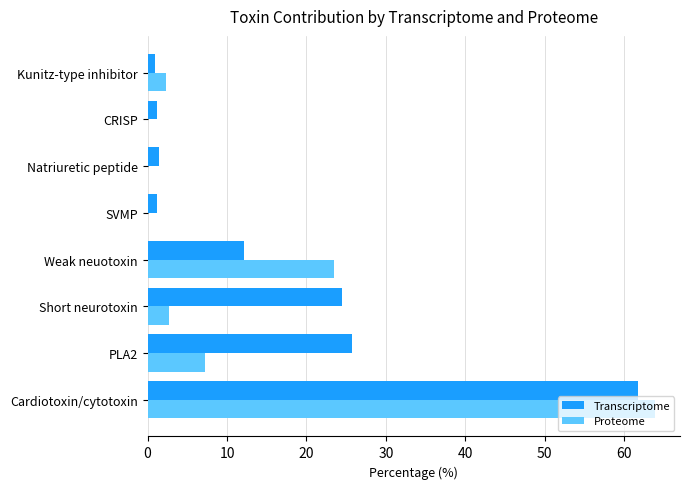

Which series changed the most between Cardiotoxin/cytotoxin and PLA2?

Proteome